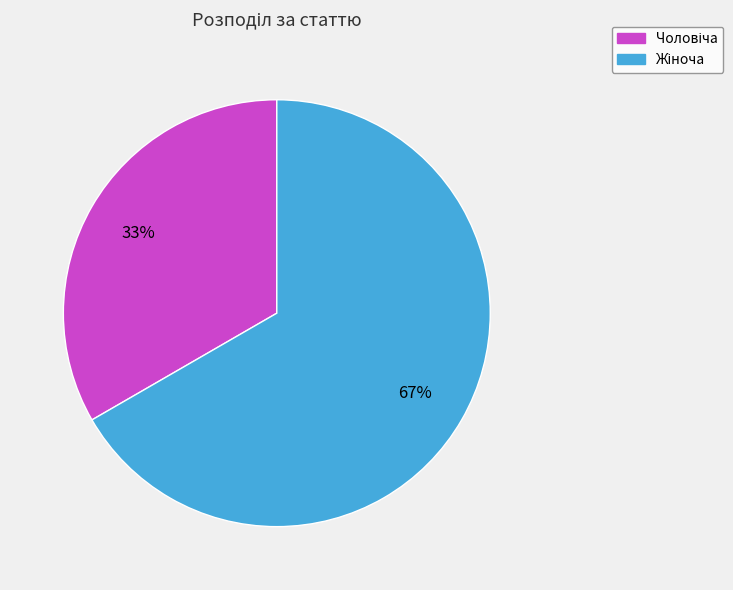

Does any single category account for the majority?

Yes